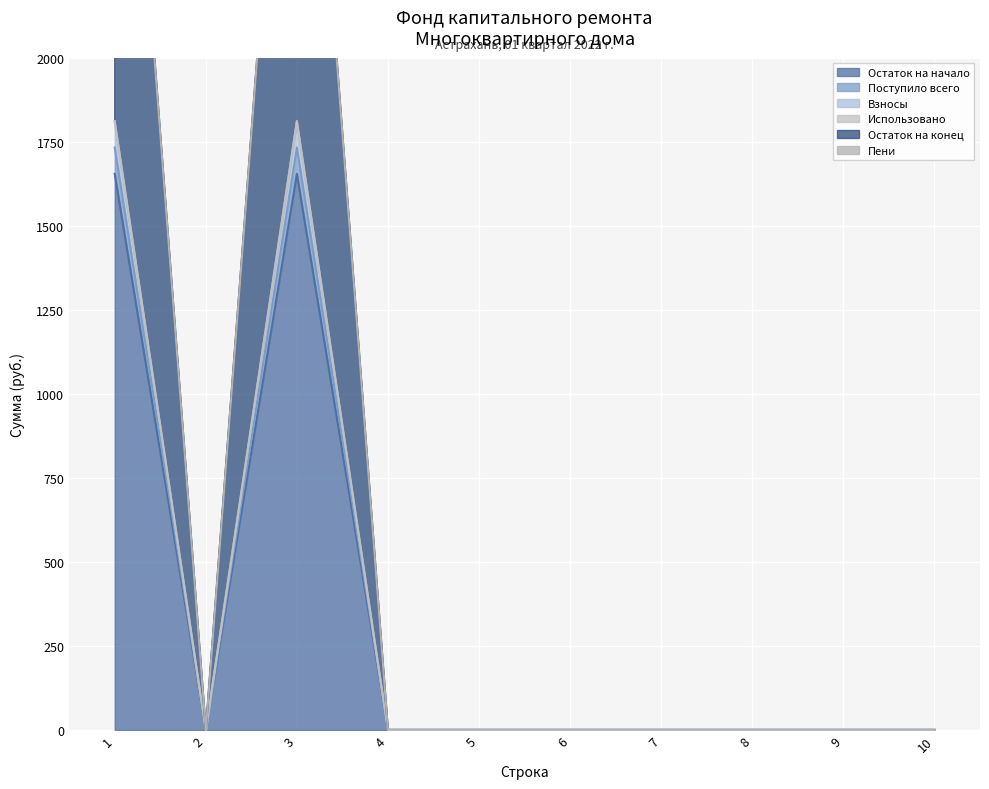

What is the spread (max minus min) of values at 1?

156.7